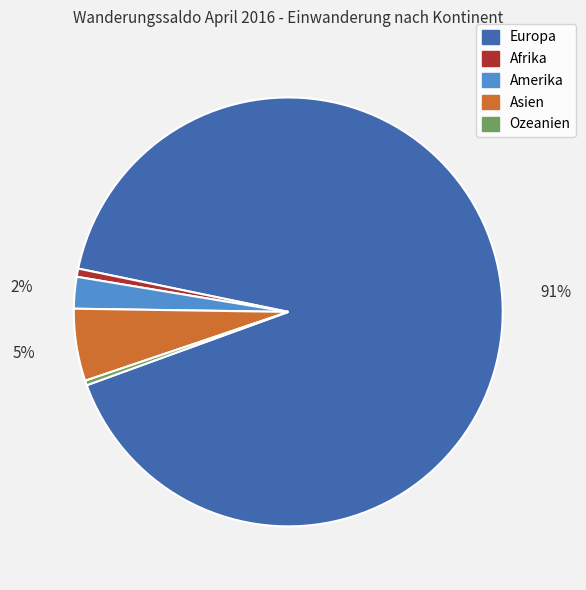

Is it true that Europa is 97% of the pie?

False